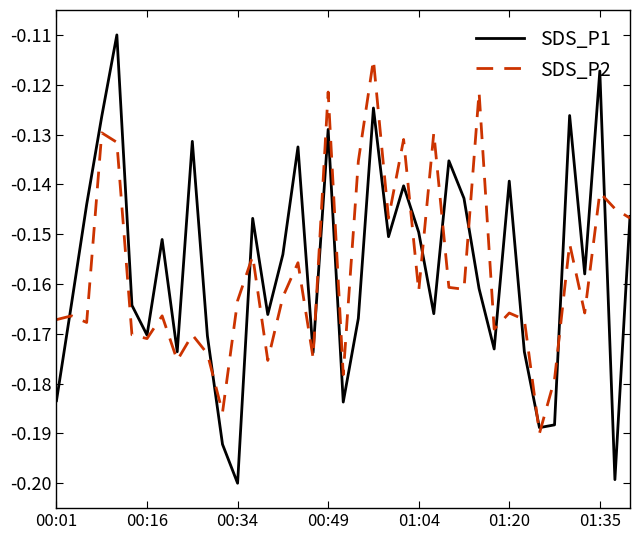

Which series has the largest range (max minus min)?

SDS_P1